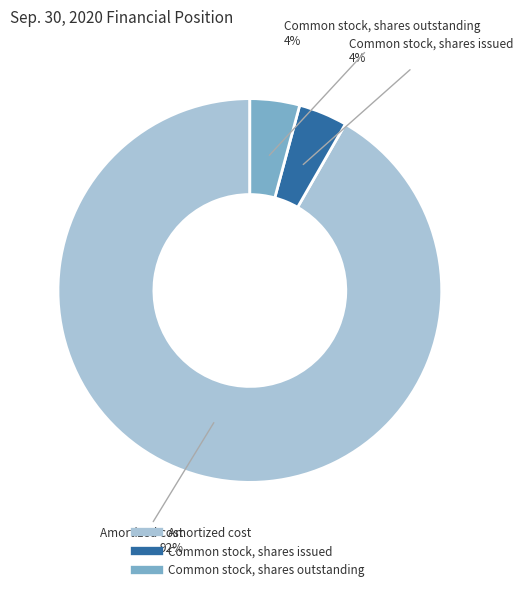

What is the majority slice?

Amortized cost